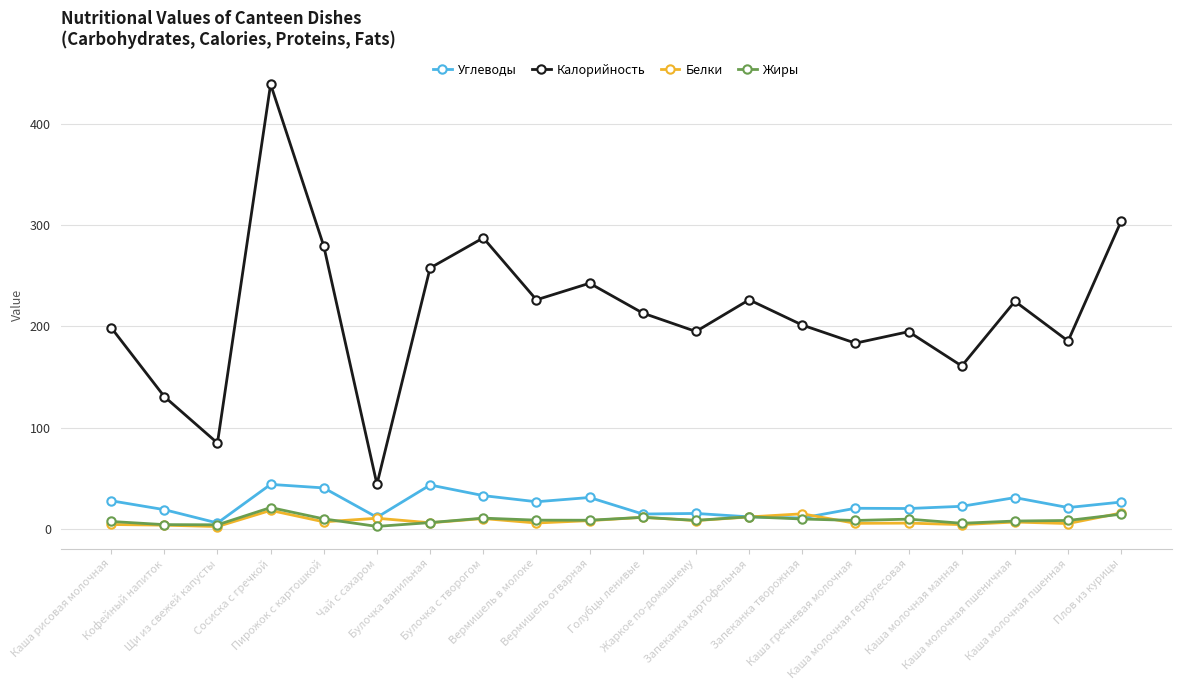

Which series changed the most between Чай с сахаром and Каша молочная пшенная?

Калорийность